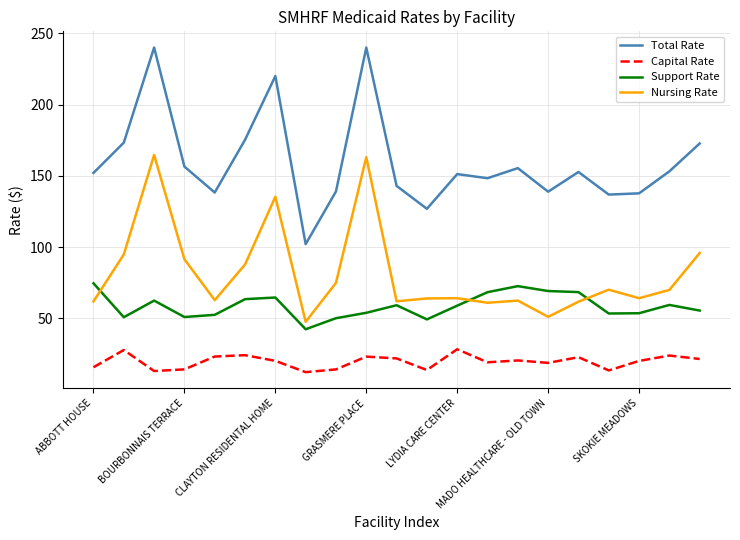

What is the greatest value displayed?

240.0